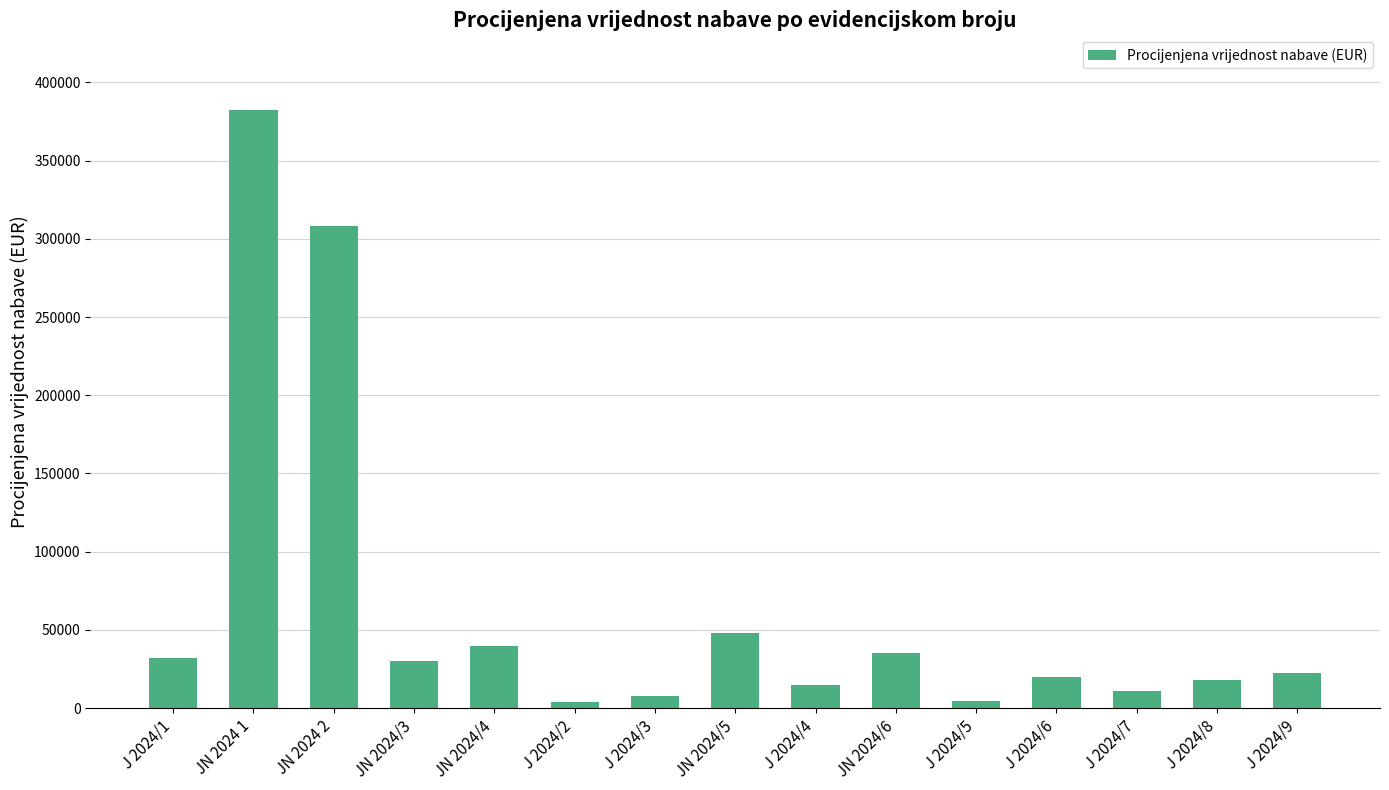

What position from the left is J 2024/6?

12